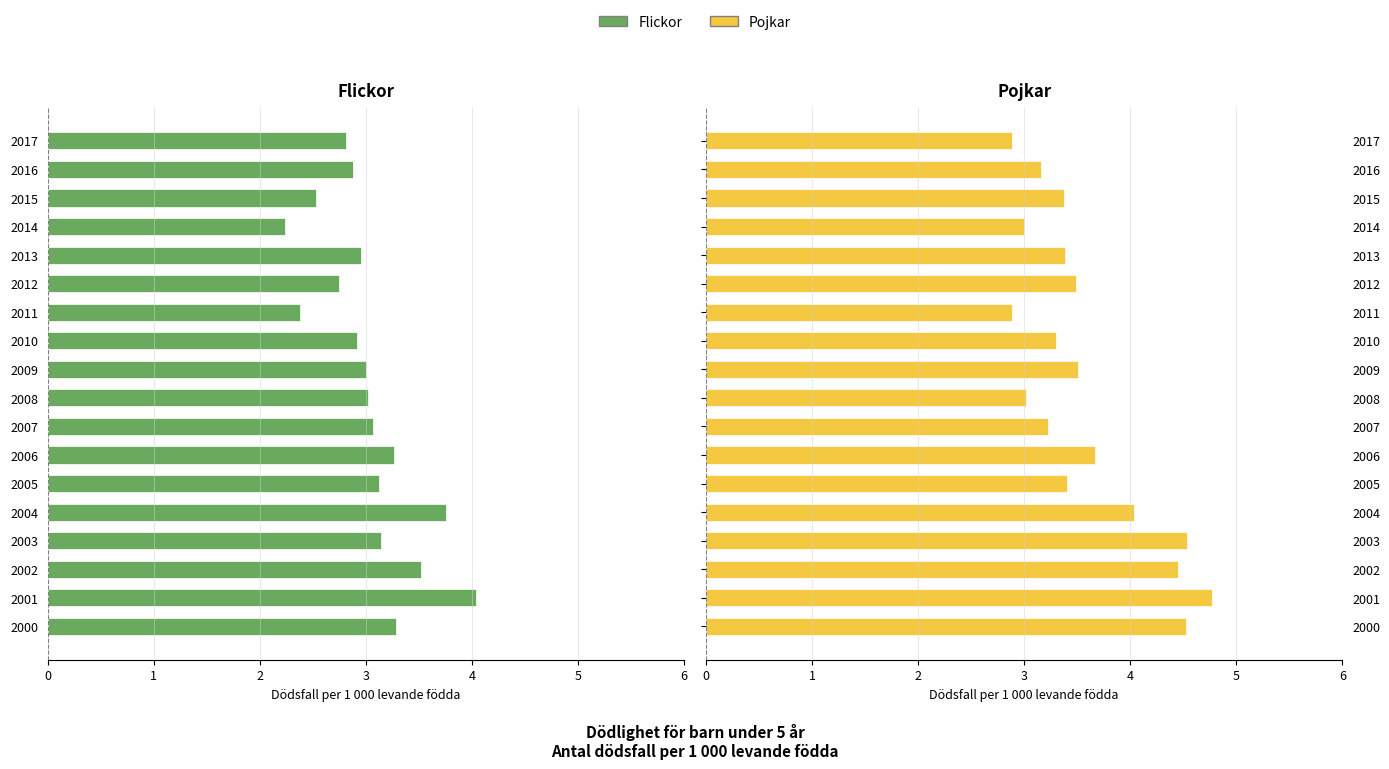

How many bars are there in each group?

2